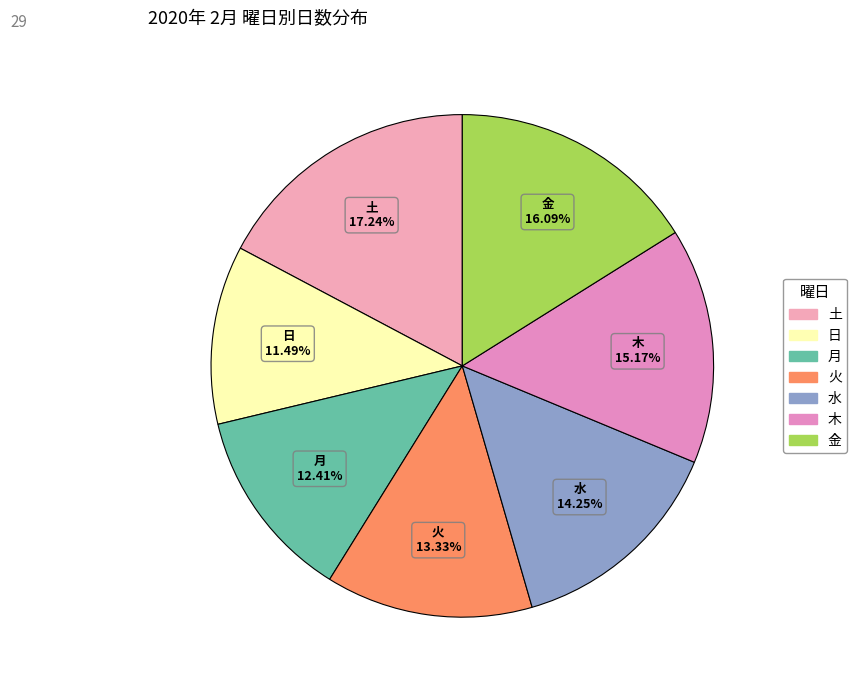

How many segments does this pie chart have?

7